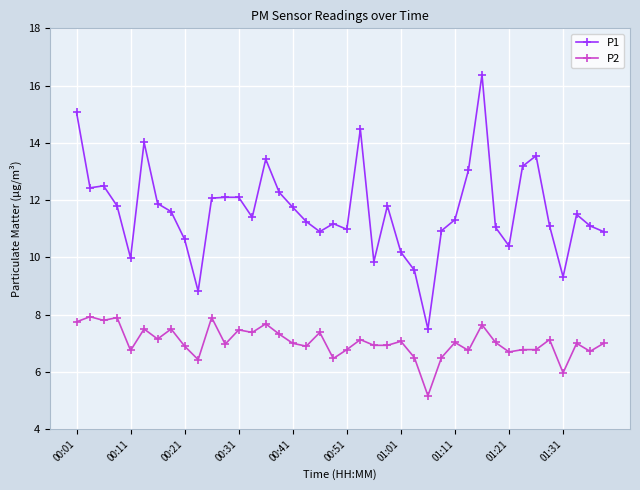

True or false: P2 has more than 2 points higher than both neighbors.

True